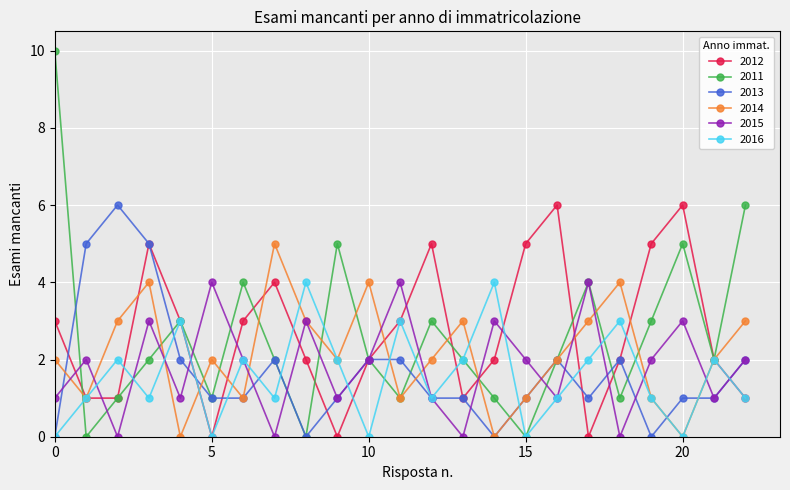

Which series has the largest range (max minus min)?

2011